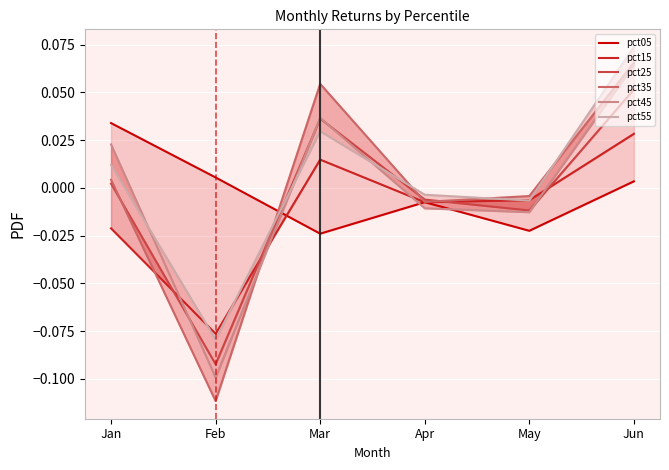

The value of pct05 at Jan is 0.0. True or false?

False